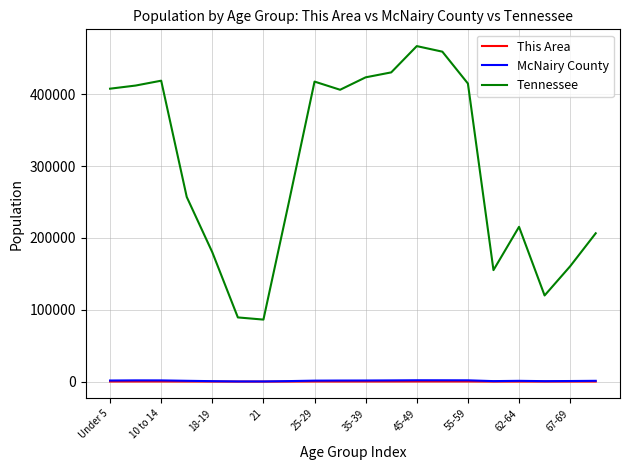

True or false: This Area and Tennessee cross at least once.

False